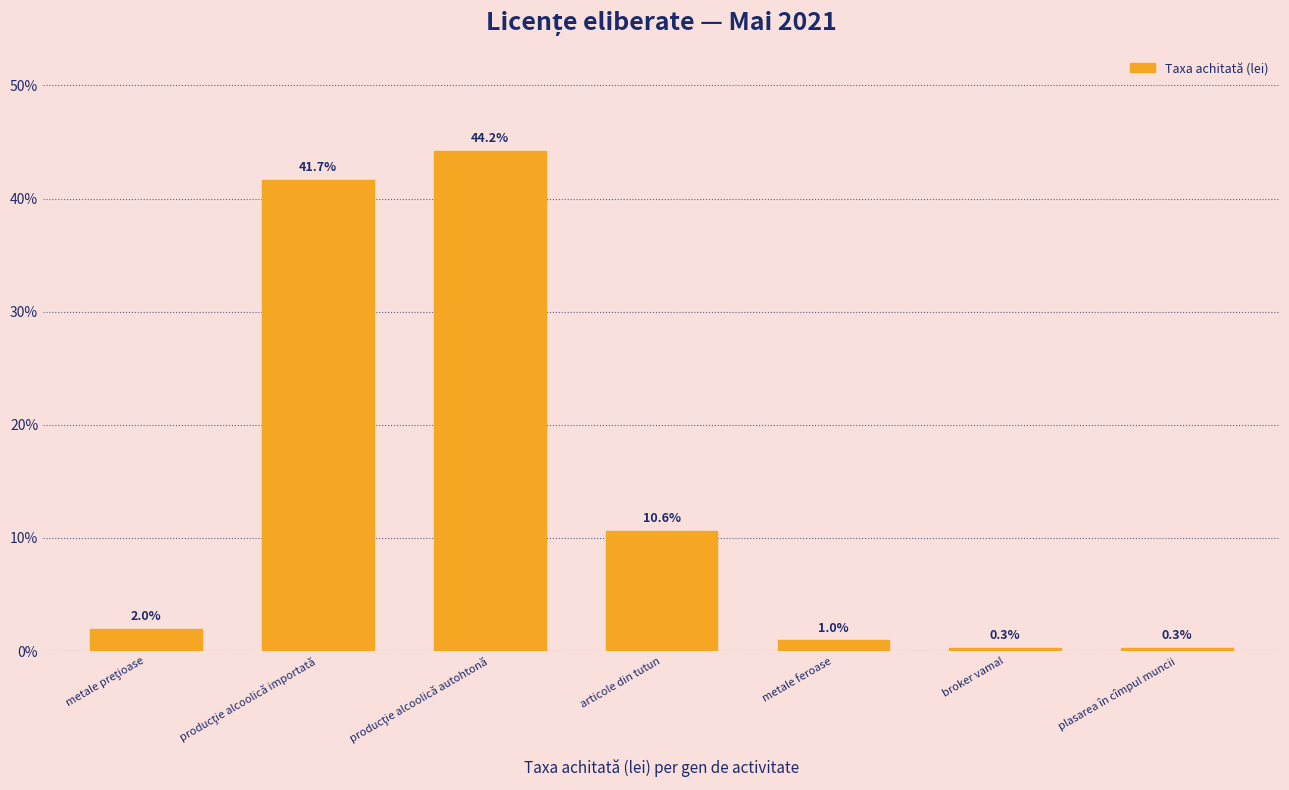

Reading right to left, what are all the values shown in this chart?

0.3	0.3	1.0	10.6	44.2	41.7	2.0